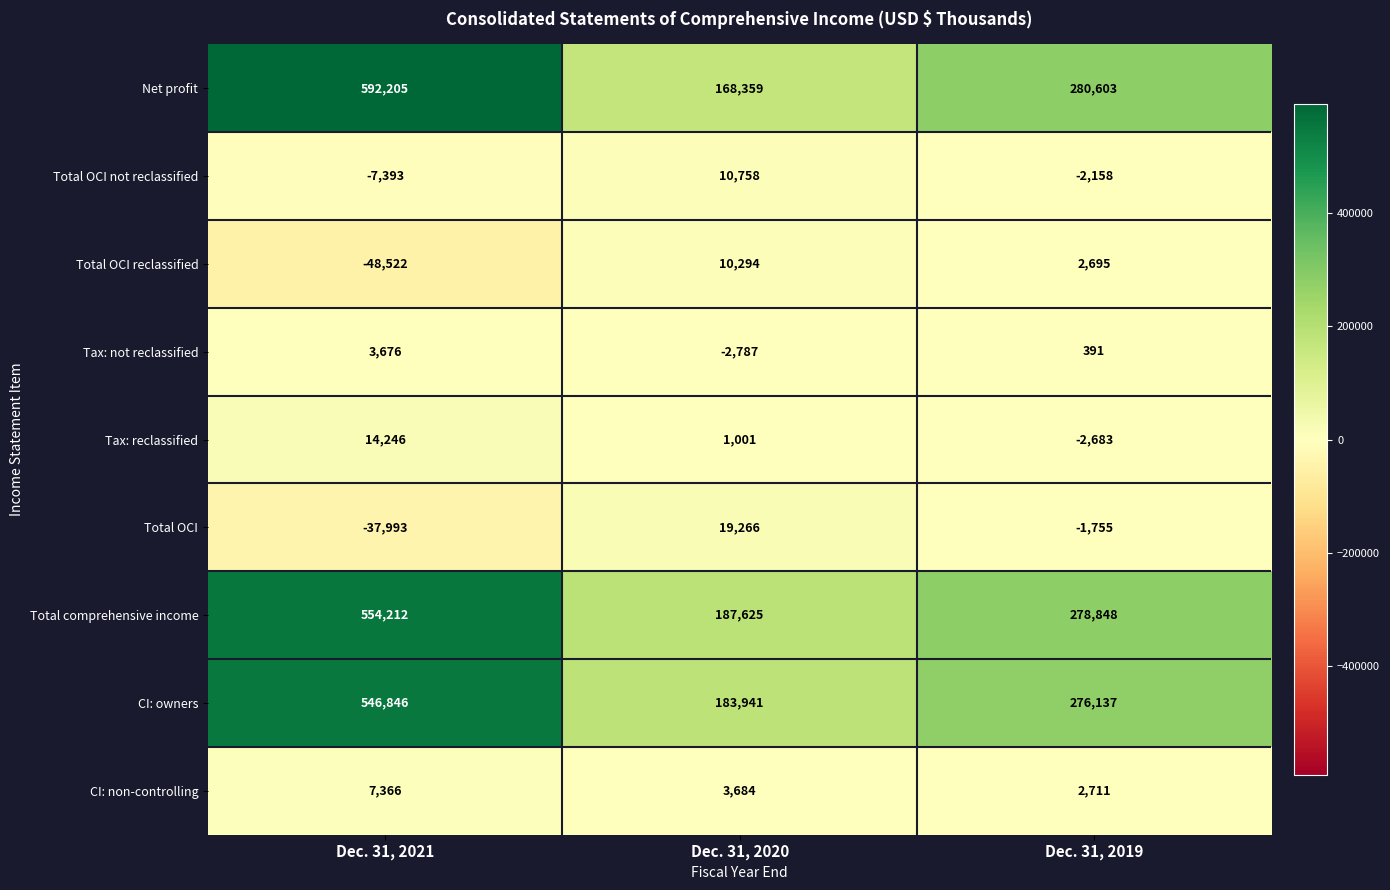

Reading right to left, what are all the values shown in this chart?

Net profit: Dec. 31, 2019=280603	Dec. 31, 2020=168359	Dec. 31, 2021=592205
Total OCI not reclassified: Dec. 31, 2019=-2158	Dec. 31, 2020=10758	Dec. 31, 2021=-7393
Total OCI reclassified: Dec. 31, 2019=2695	Dec. 31, 2020=10294	Dec. 31, 2021=-48522
Tax: not reclassified: Dec. 31, 2019=391	Dec. 31, 2020=-2787	Dec. 31, 2021=3676
Tax: reclassified: Dec. 31, 2019=-2683	Dec. 31, 2020=1001	Dec. 31, 2021=14246
Total OCI: Dec. 31, 2019=-1755	Dec. 31, 2020=19266	Dec. 31, 2021=-37993
Total comprehensive income: Dec. 31, 2019=278848	Dec. 31, 2020=187625	Dec. 31, 2021=554212
CI: owners: Dec. 31, 2019=276137	Dec. 31, 2020=183941	Dec. 31, 2021=546846
CI: non-controlling: Dec. 31, 2019=2711	Dec. 31, 2020=3684	Dec. 31, 2021=7366